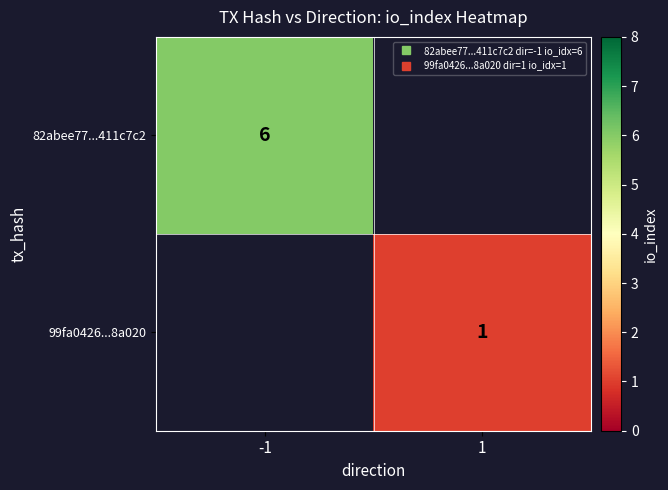

What is the smallest value displayed?

1.0